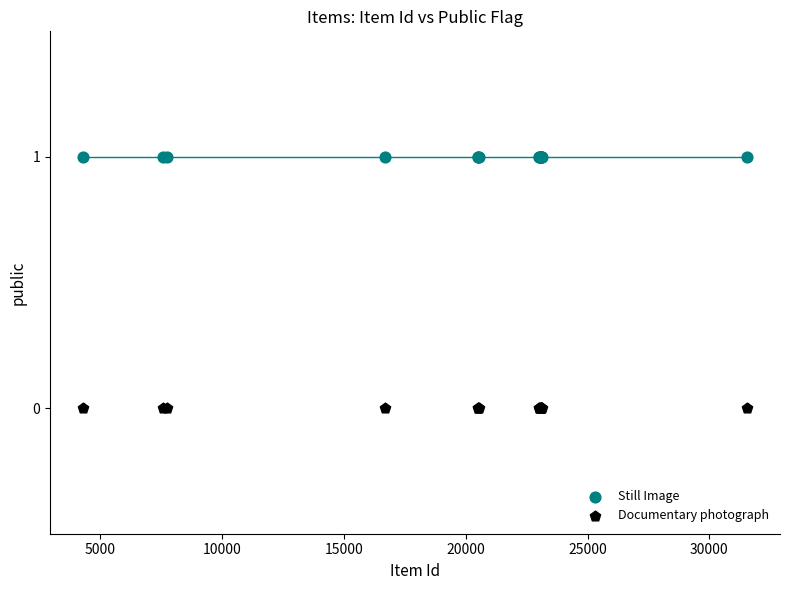

Which series contains the lowest Y value?

Documentary photograph